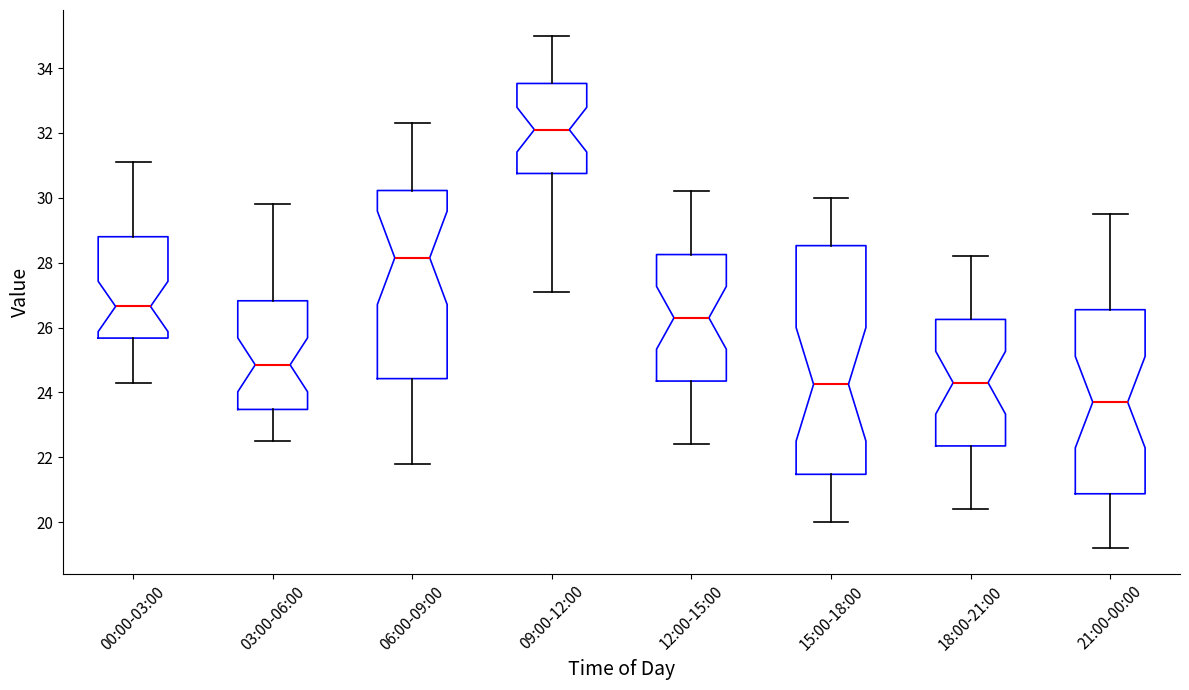

Reading left to right, read every box against the y-axis: the position of its median line, the range the box covers, and the ends of its whiskers. The values are not printed on the chart, so give them approximately, as read against the axis.

00:00-03:00: median 26.6, box 25.6 to 28.8, whiskers 24.4 to 31.2
03:00-06:00: median 24.8, box 23.4 to 26.8, whiskers 22.6 to 29.8
06:00-09:00: median 28.2, box 24.4 to 30.2, whiskers 21.8 to 32.4
09:00-12:00: median 32.2, box 30.8 to 33.6, whiskers 27.2 to 35.0
12:00-15:00: median 26.4, box 24.4 to 28.2, whiskers 22.4 to 30.2
15:00-18:00: median 24.2, box 21.4 to 28.6, whiskers 20.0 to 30.0
18:00-21:00: median 24.4, box 22.4 to 26.2, whiskers 20.4 to 28.2
21:00-00:00: median 23.8, box 20.8 to 26.6, whiskers 19.2 to 29.6